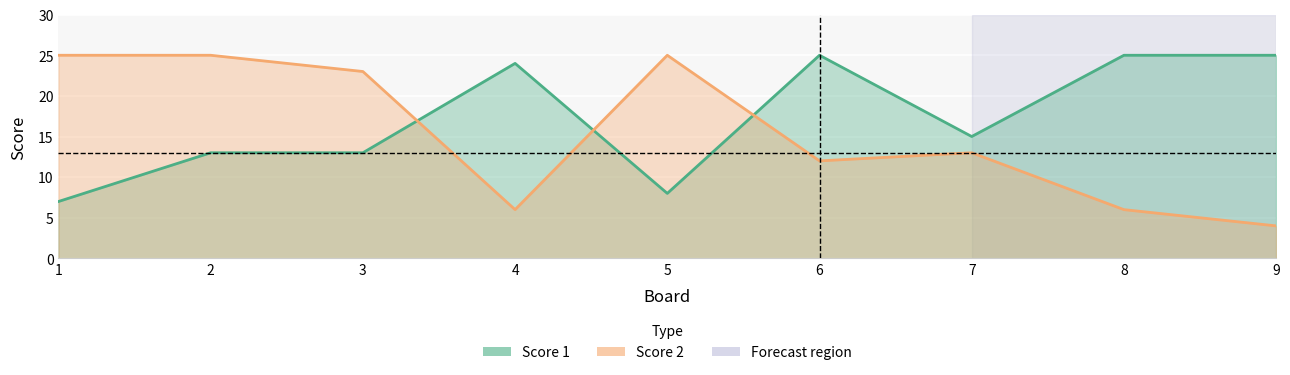

How many lines are shown in the chart?

2